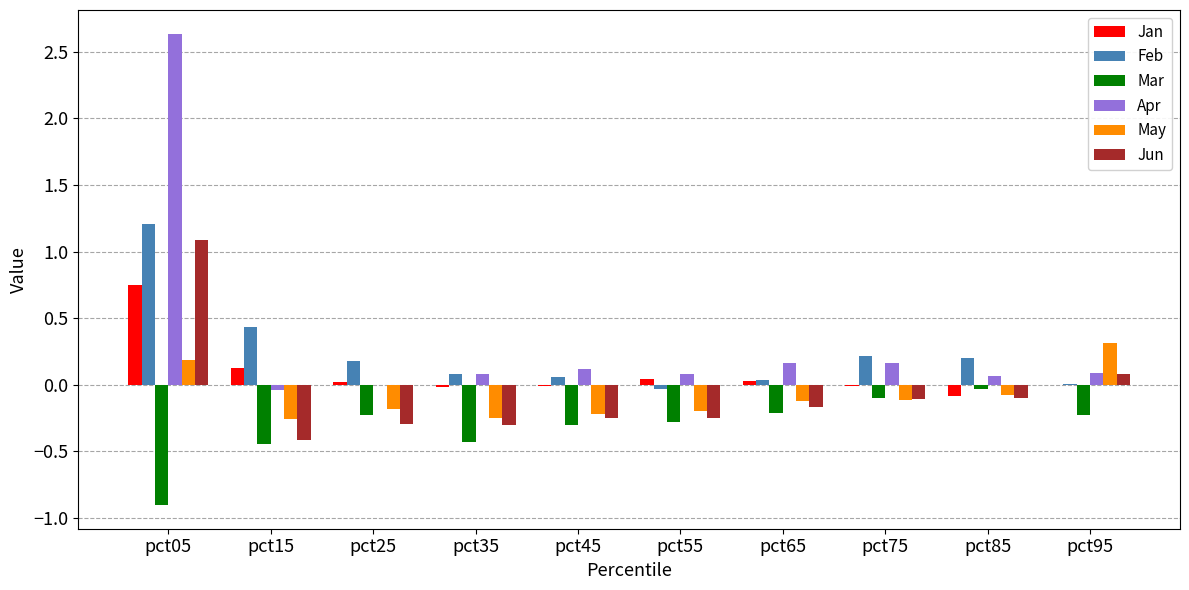

At which category is the sum across all series the highest?

pct05